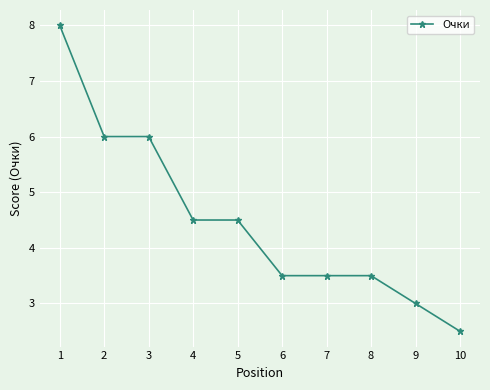

What is the difference between the second highest and second lowest values?

3.0